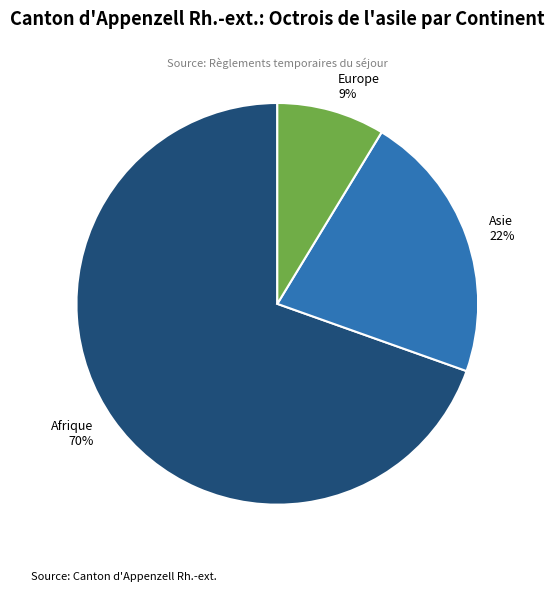

What percentage is the Europe 9% slice, to the nearest percent?

9%